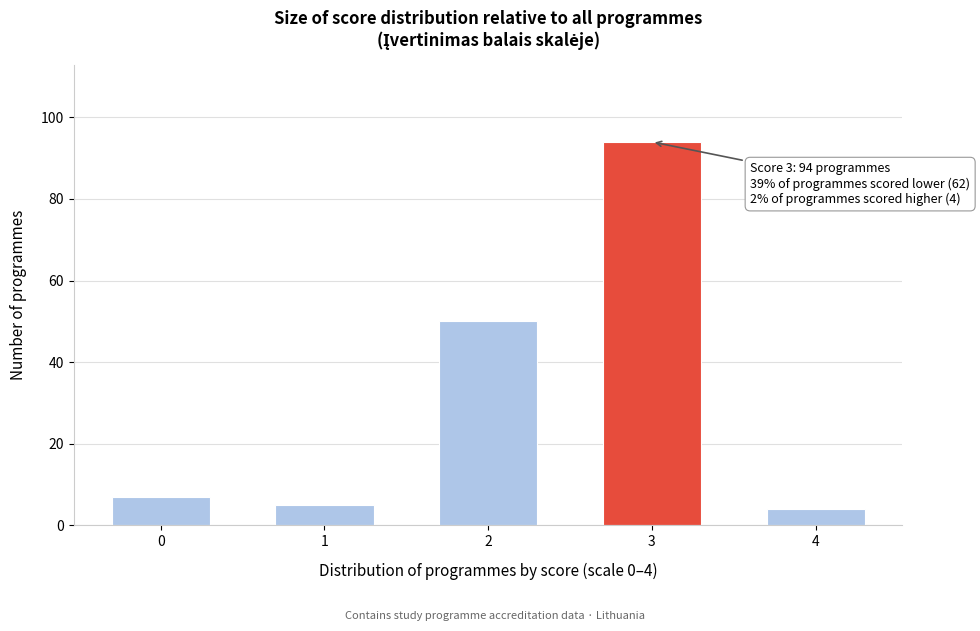

Reading left to right, transcribe all the data shown in this chart.

7	5	50	94	4